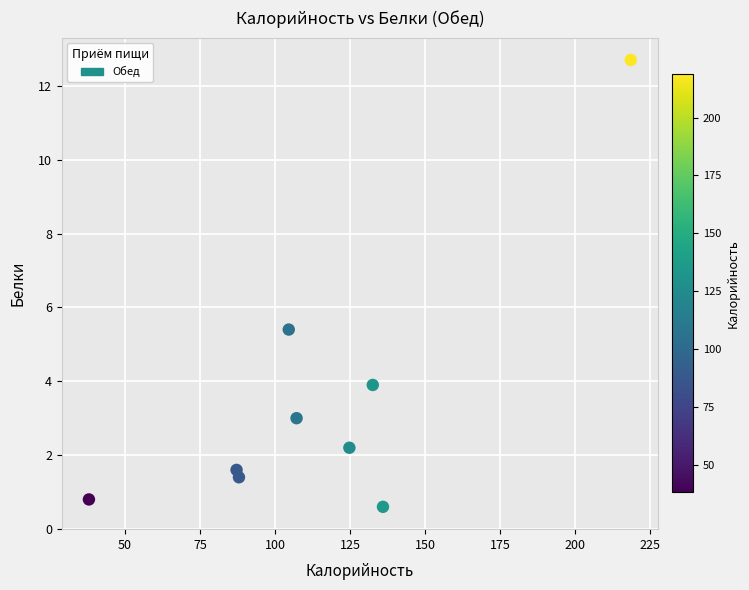

What Y value in the scatter plot is closest to 6?

5.4